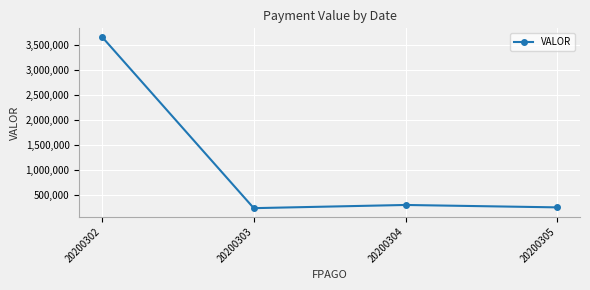

The value at 20200303 is 106174.8. True or false?

False